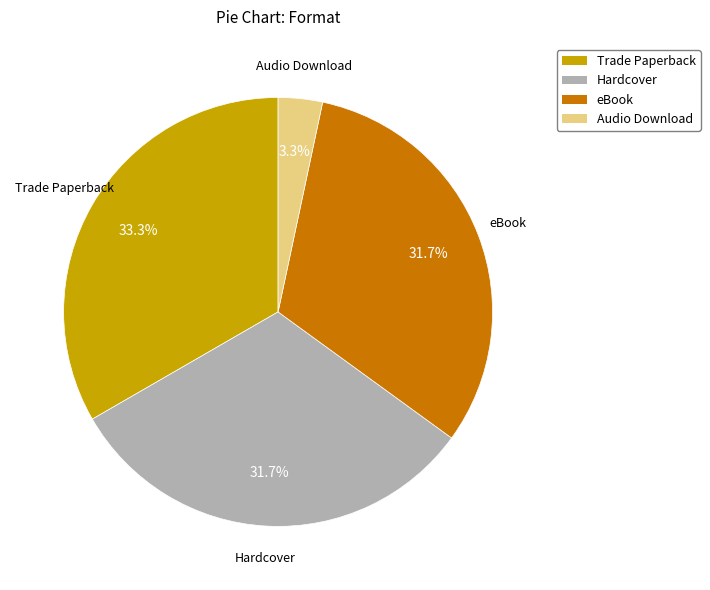

What percentage do Trade Paperback and Hardcover together represent?

65.0%